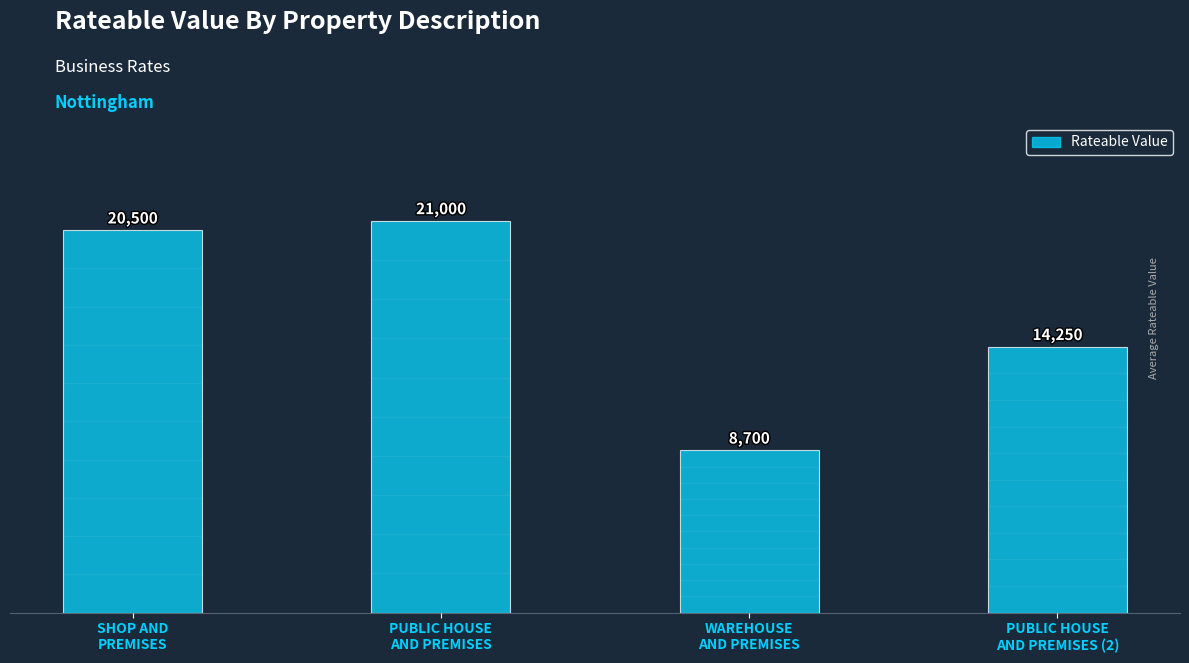

Reading left to right, extract all data points from this chart.

SHOP AND
PREMISES=20500	PUBLIC HOUSE
AND PREMISES=21000	WAREHOUSE
AND PREMISES=8700	PUBLIC HOUSE
AND PREMISES (2)=14250